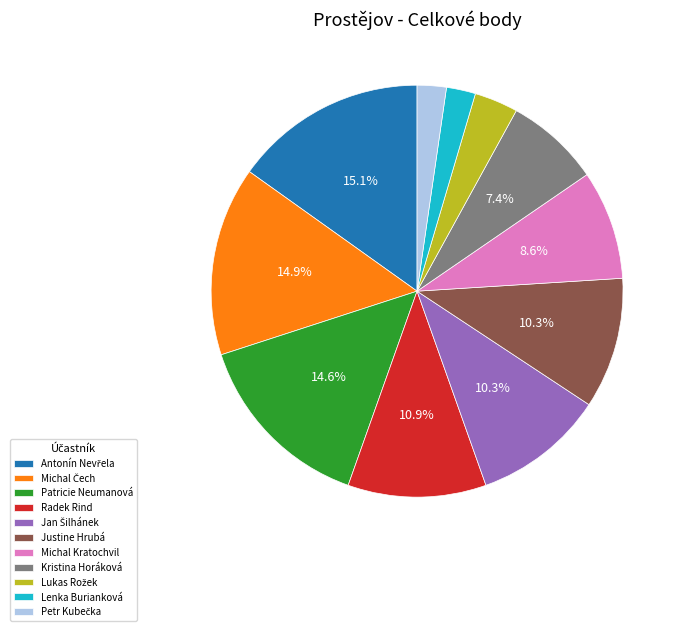

What percentage is NOT represented by Patricie Neumanová?

85.4%